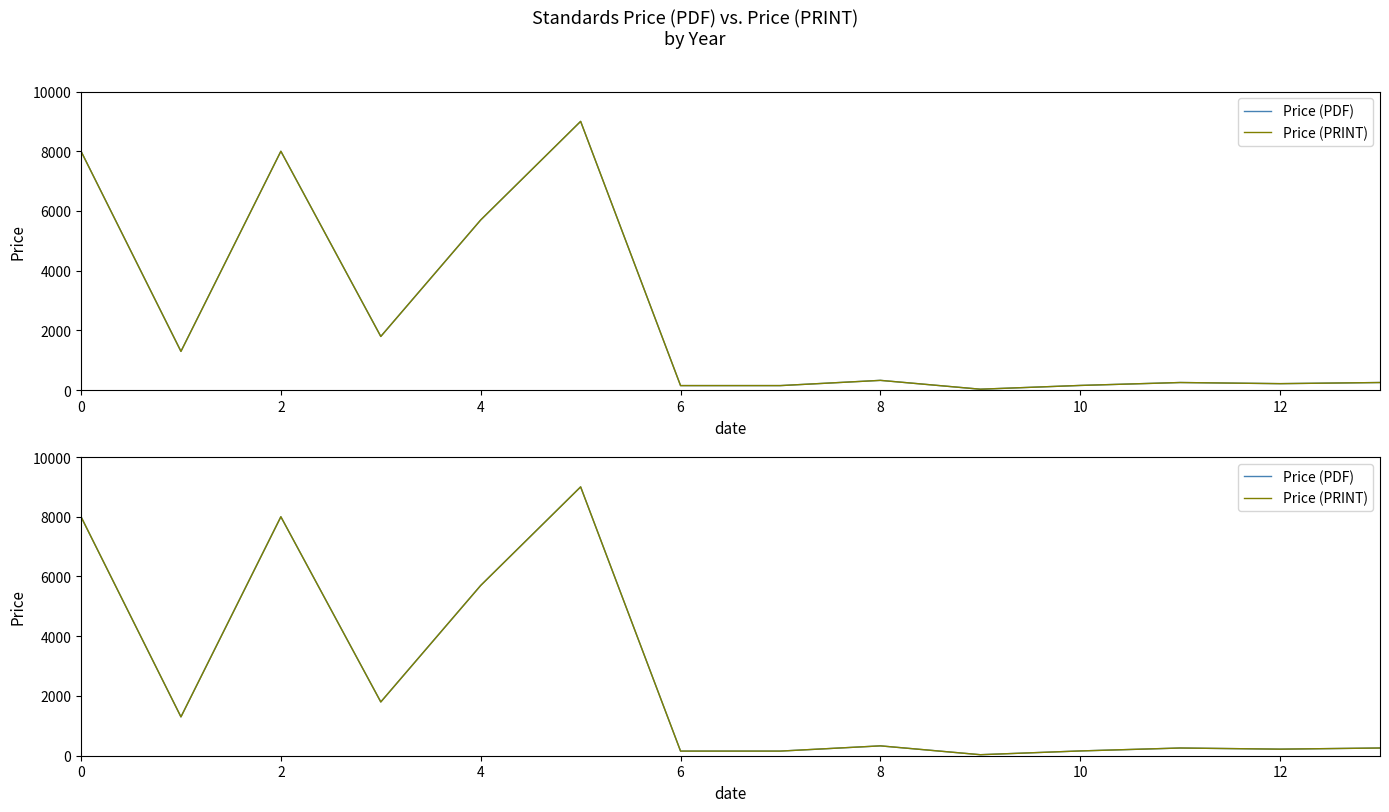

What is the lowest value of the Price (PRINT) series?

34